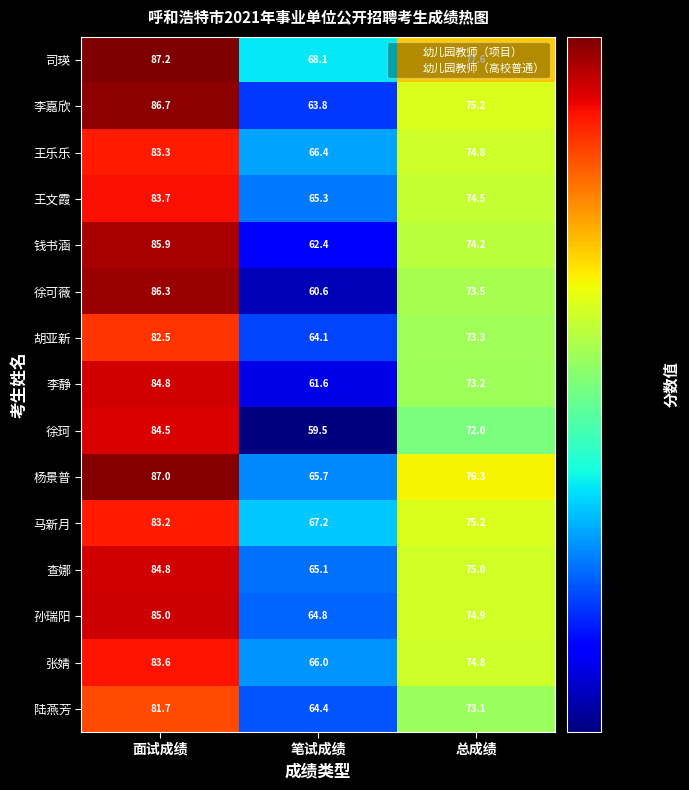

What is the difference between the maximum and minimum values in the 司瑛 series?

19.1